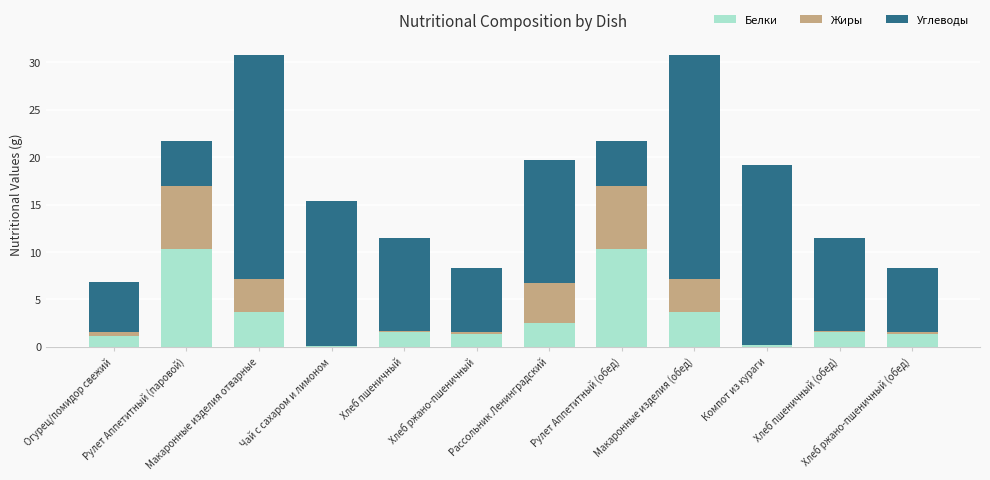

What is the approximate value of Углеводы at Рулет Аппетитный (обед)?

4.8